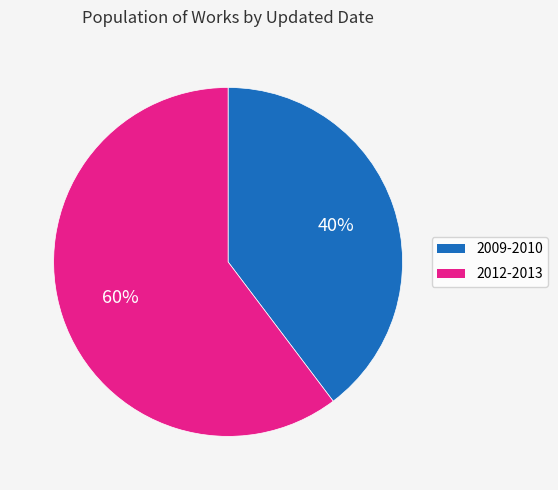

Rank the categories by value from lowest to highest.

2009-2010, 2012-2013